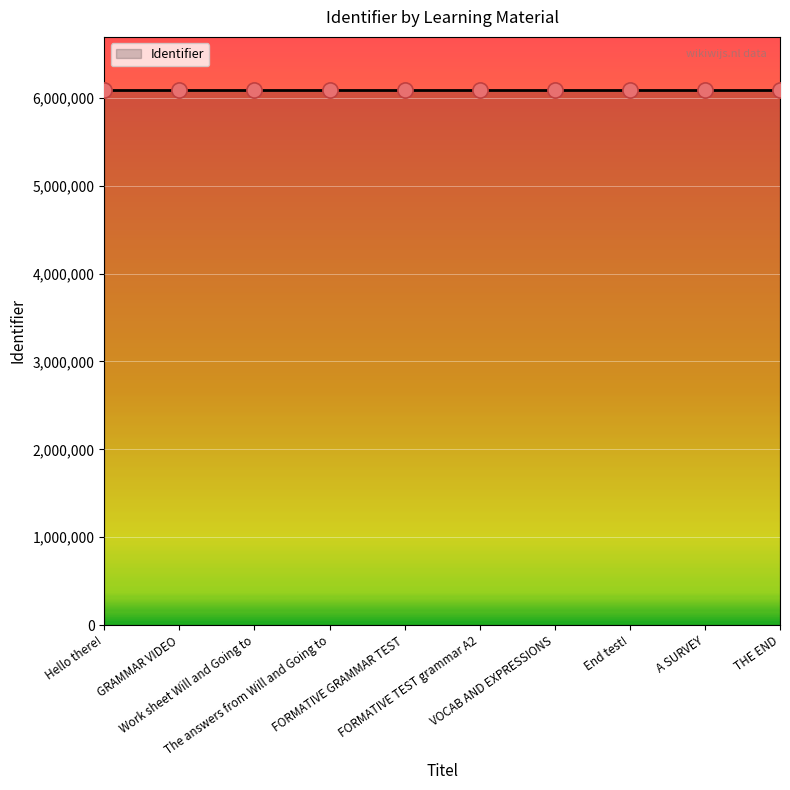

Between GRAMMAR VIDEO and THE END, which is larger?

THE END